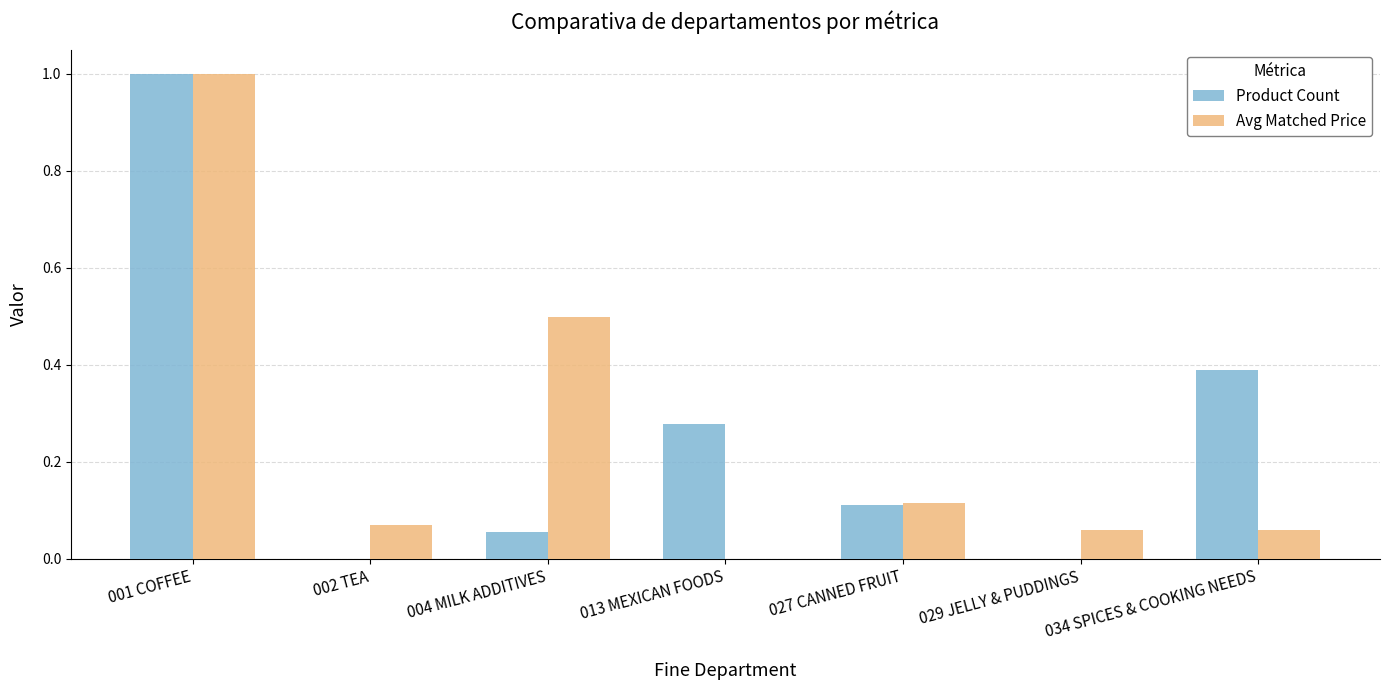

Is the value of Product Count at 029 JELLY & PUDDINGS greater than the value of Avg Matched Price at 027 CANNED FRUIT?

No